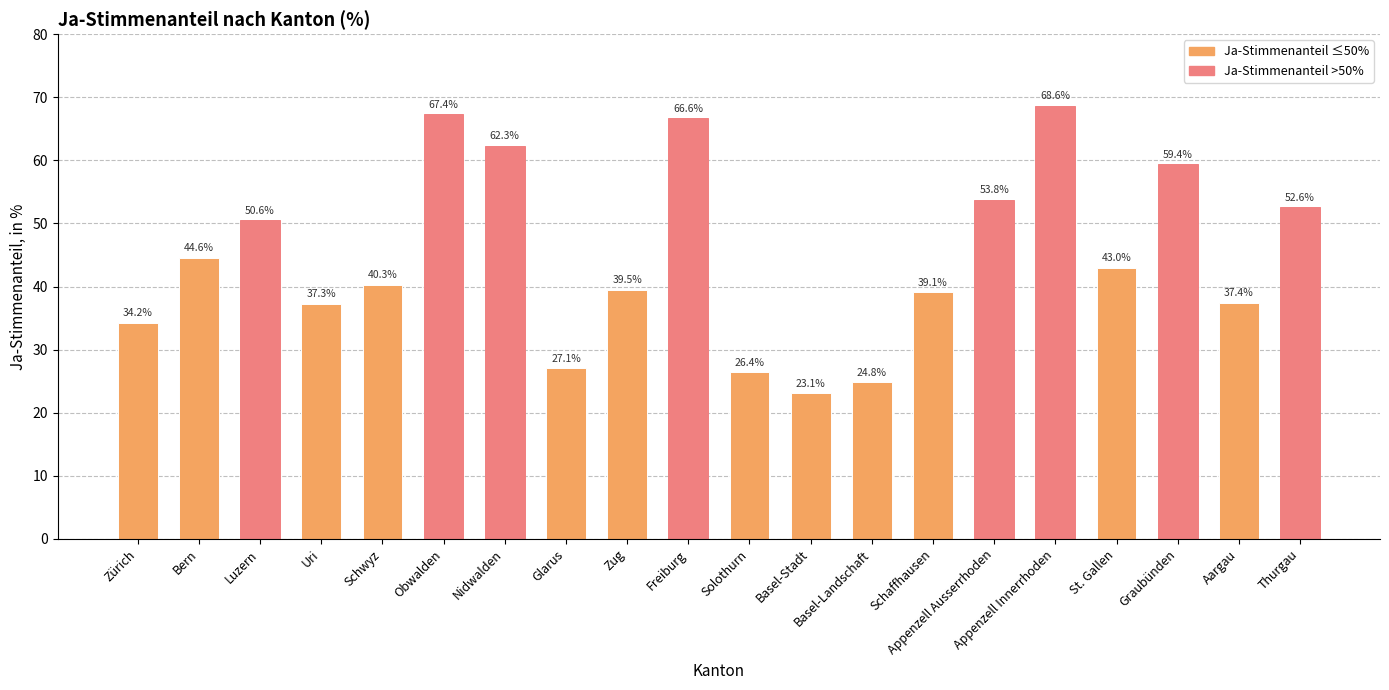

What is the value of the 16th bar from the left?

68.6